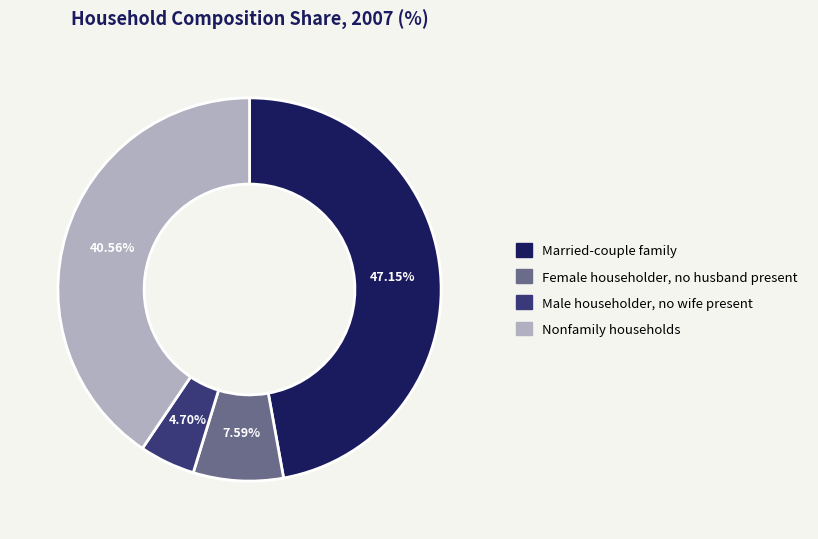

What percentage is NOT represented by Male householder, no wife present?

95.3%